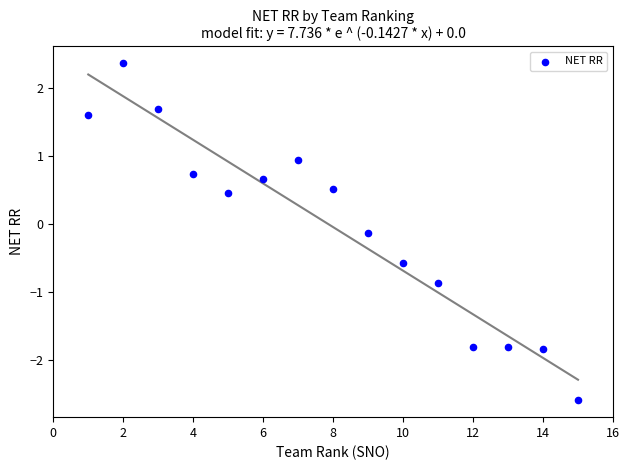

What is the range of Y values (max minus min)?

4.9